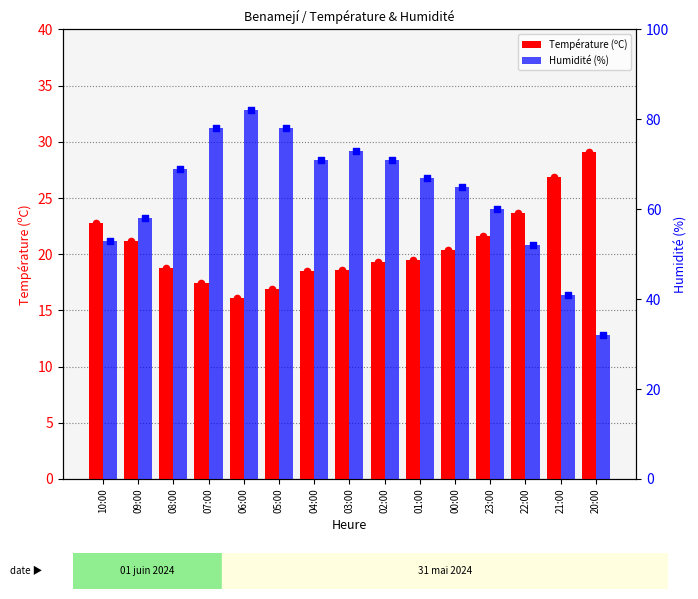

Which series has the largest Y range (max minus min)?

Humidité (%)